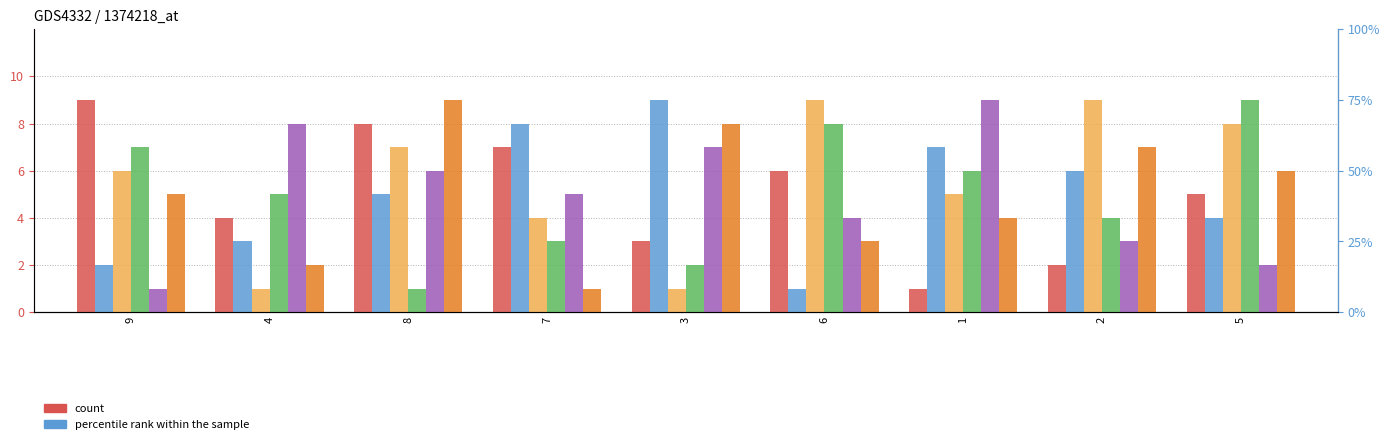

Between 8 and 1, which series saw the biggest shift?

col_2